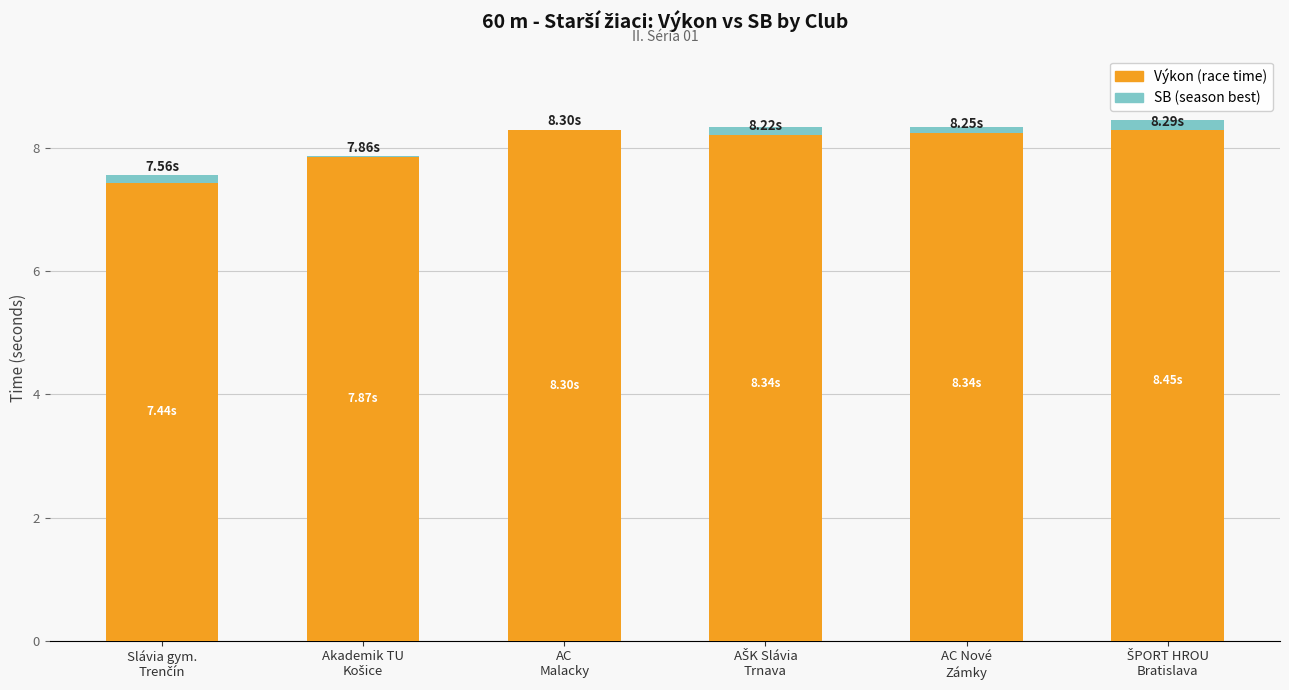

Are the bars horizontal?

No